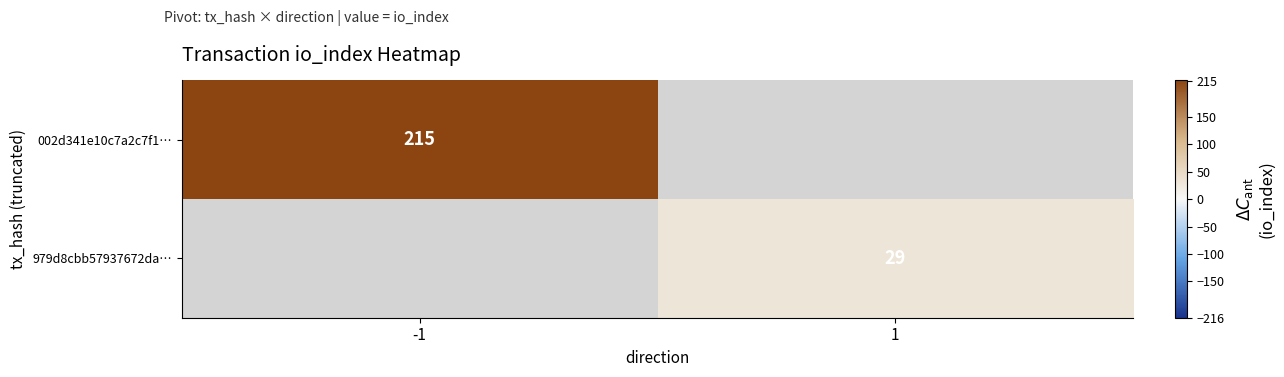

The value of 002d341e10c7a2c7f1… at -1 is 329. True or false?

False